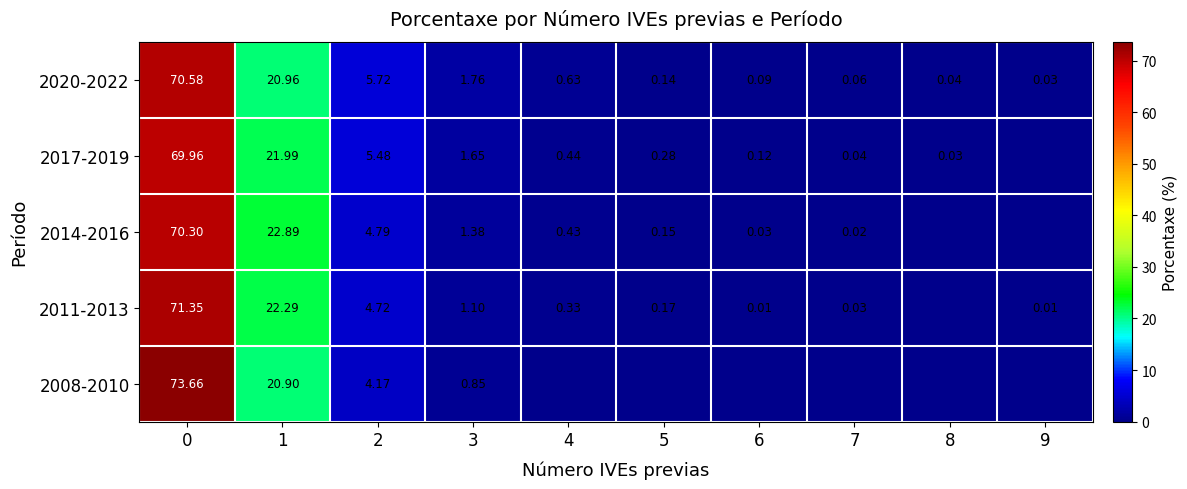

Is the value of 2017-2019 at 2 greater than the value of 2014-2016 at 7?

Yes